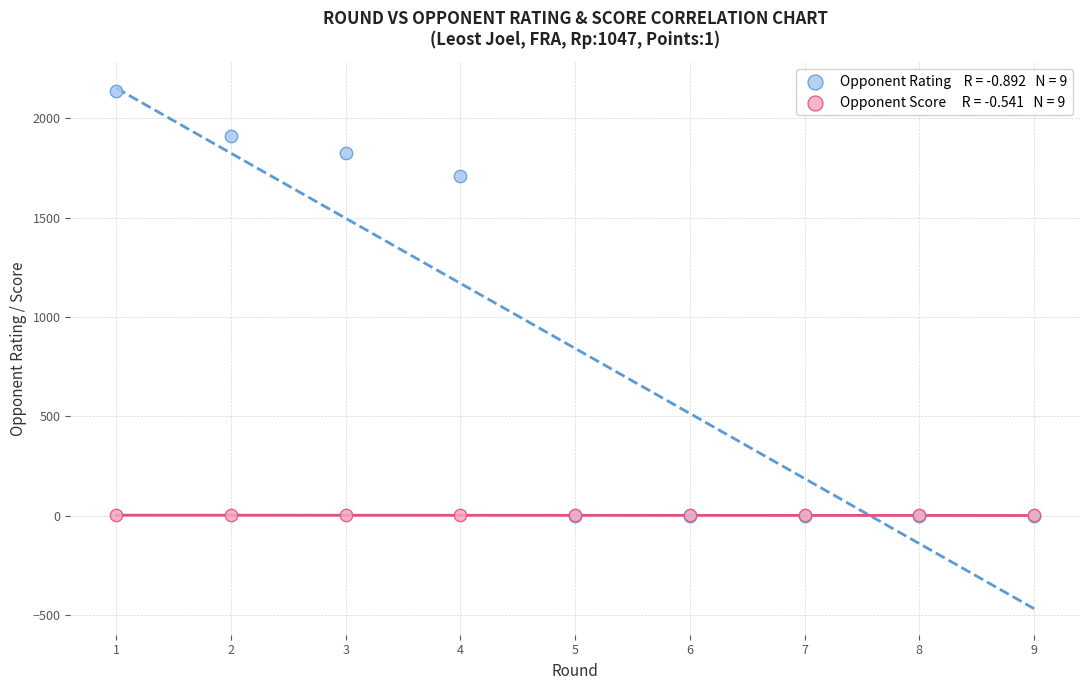

Across all series, what Y value is closest to 1067?

1709.0